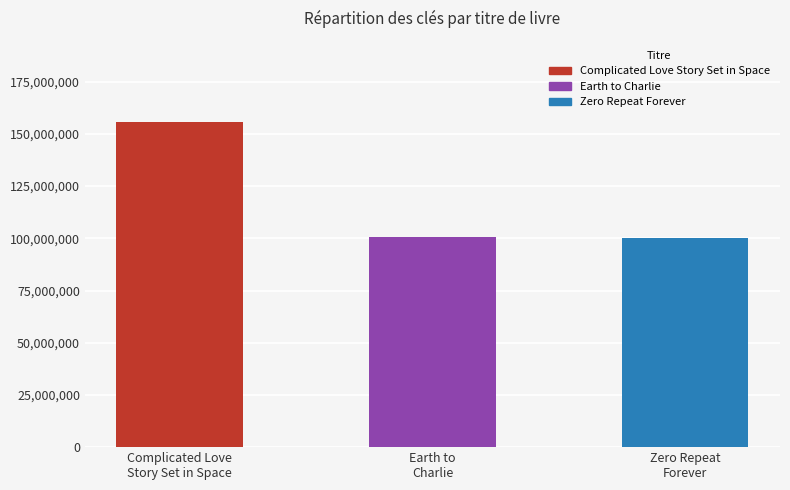

What is the value of the 2nd bar from the left?

100398790